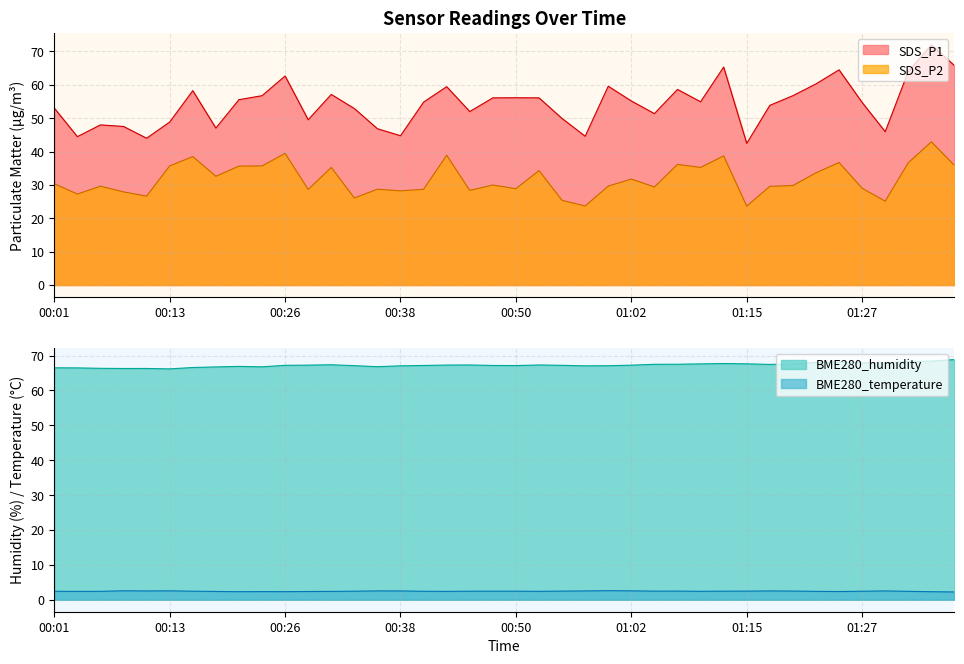

What is the total value across all series at 01:02?

156.7